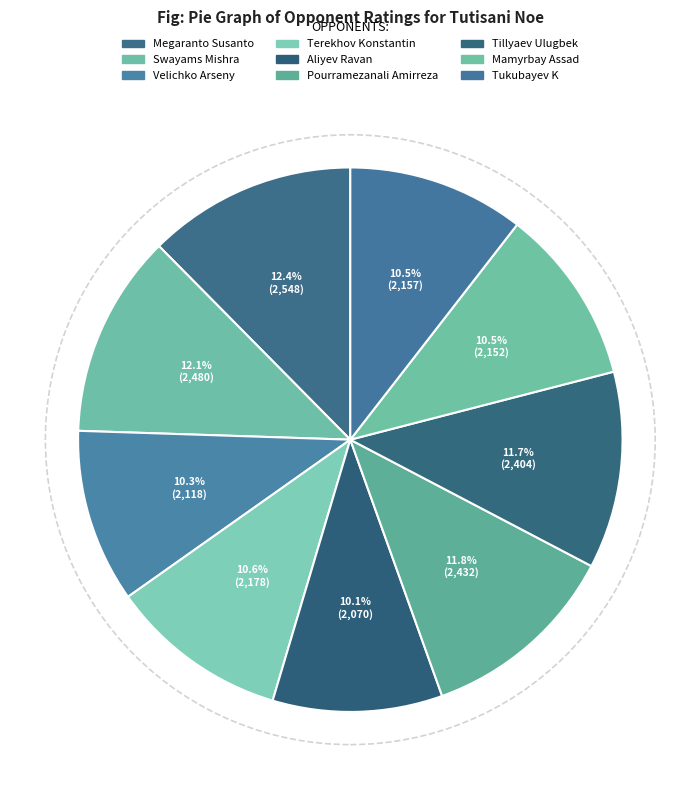

Does Tukubayev K account for over 50% of the chart?

No